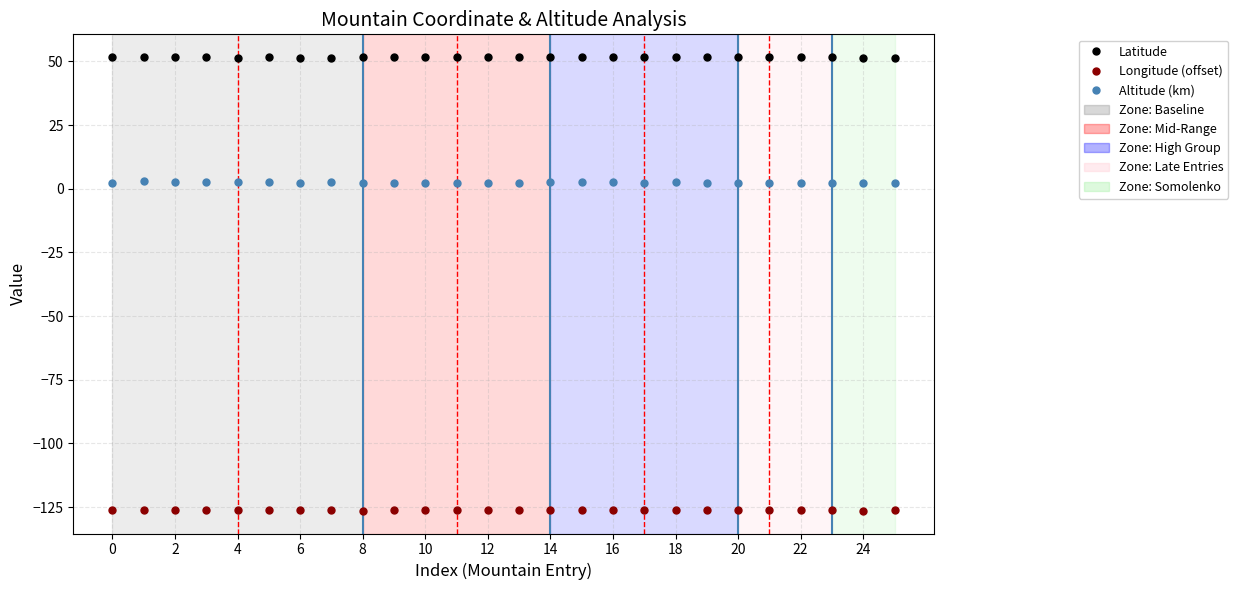

True or false: Altitude (km) has more than 1 interior local peaks.

True